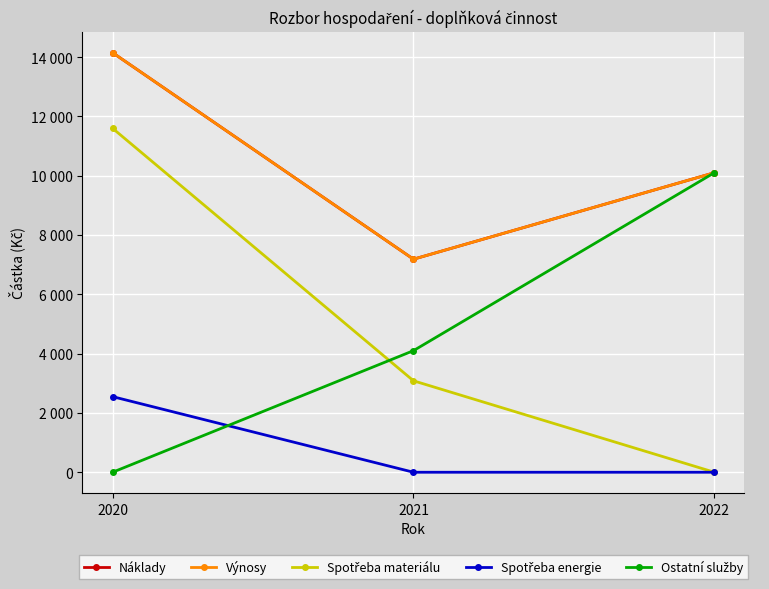

Does the chart have visible grid lines?

Yes